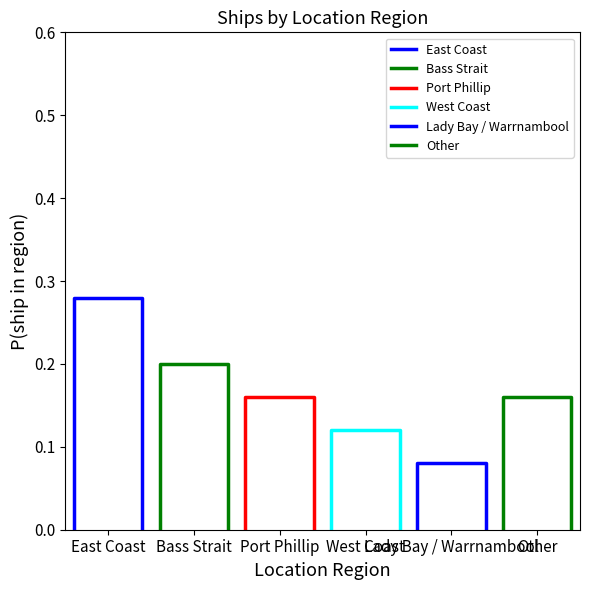

True or false: Bass Strait and West Coast intersect in this chart.

False